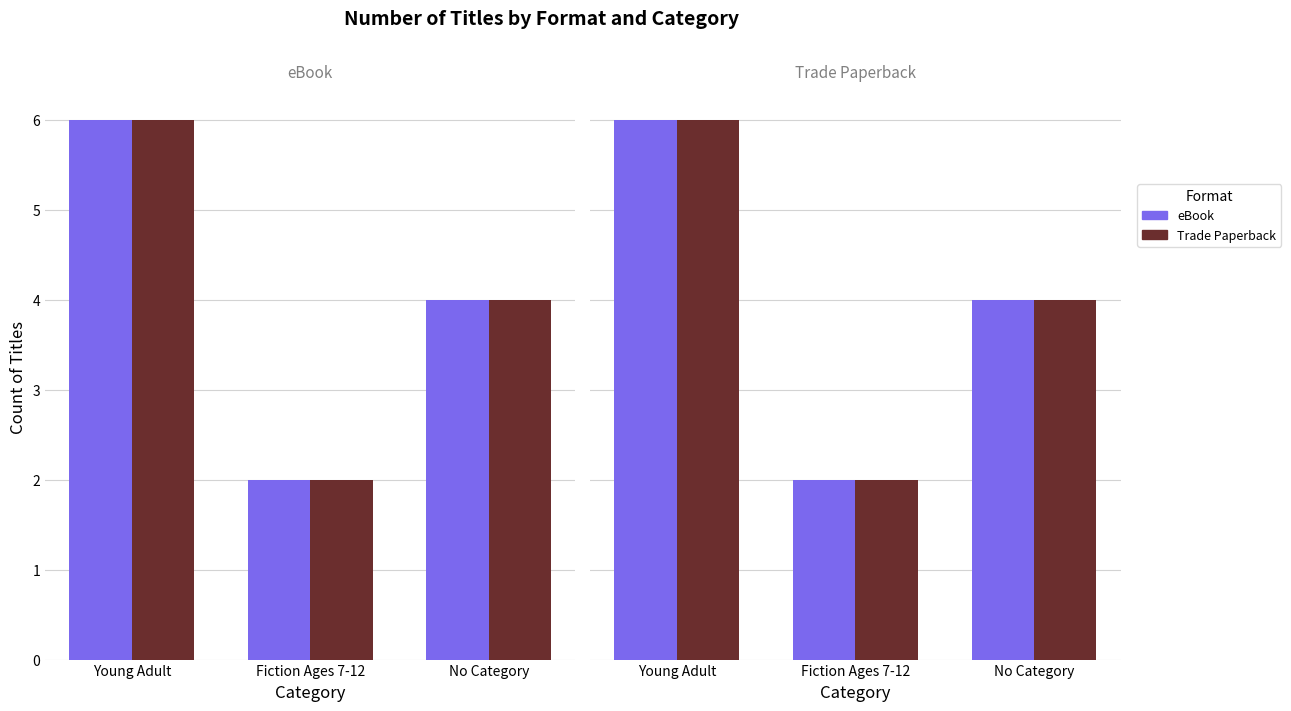

Between Young Adult and Fiction Ages 7-12, which series saw the biggest shift?

eBook